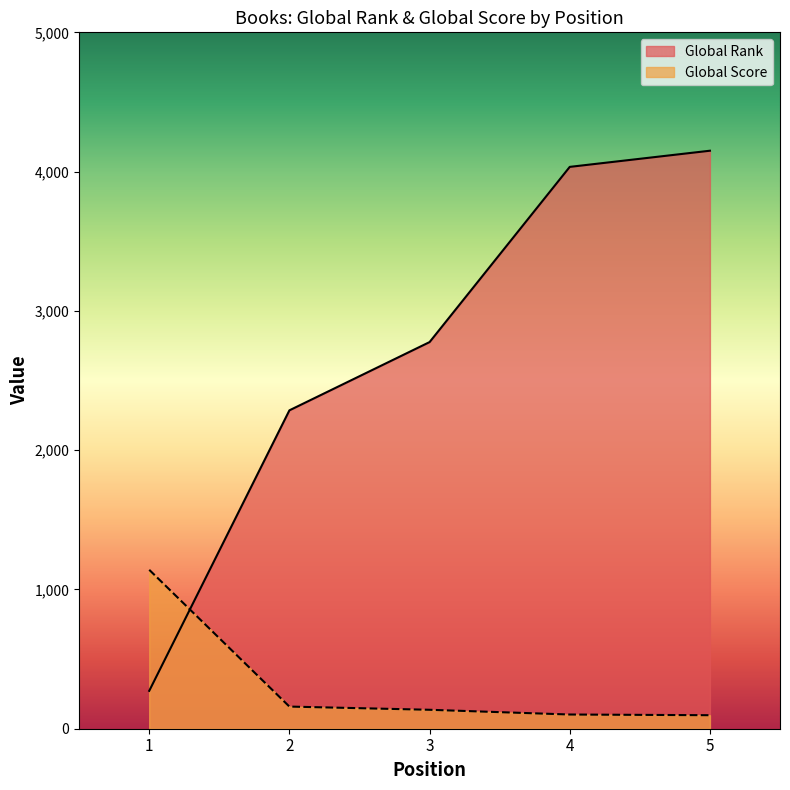

Reading right to left, transcribe all the data shown in this chart.

Global Rank: 4150	4034	2776	2286	272
Global Score: 97	102	136	159	1141